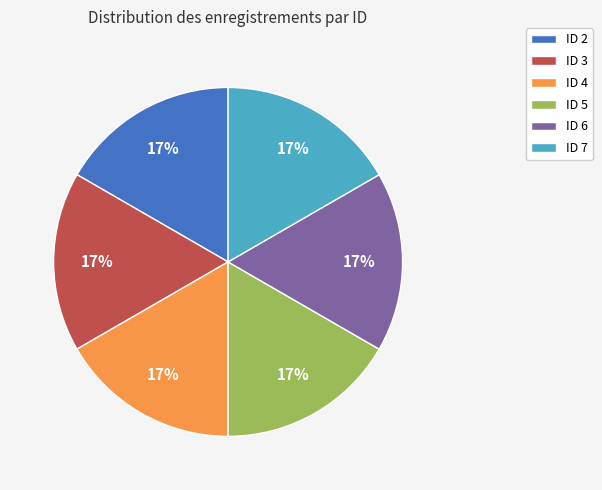

Is the sum of ID 5 and ID 3 greater than half?

No